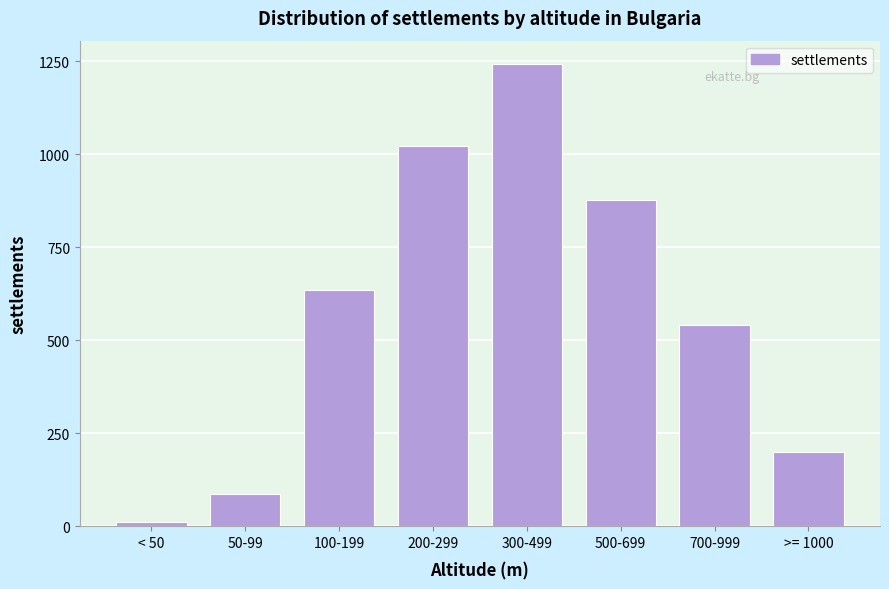

Reading right to left, what are all the values shown in this chart?

198	542	876	1243	1021	634	87	12